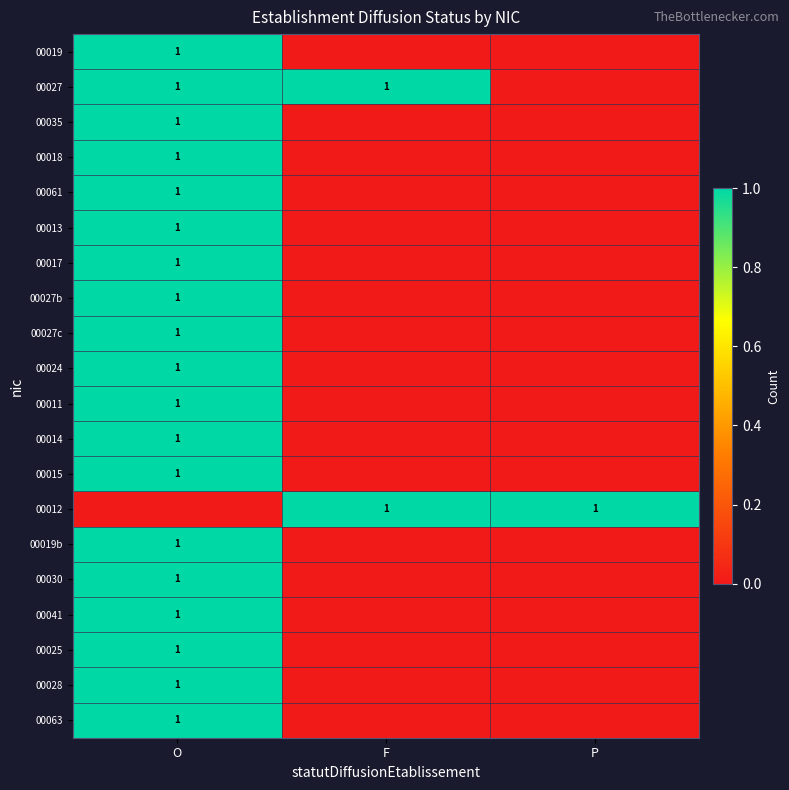

True or false: 00027 has a value of 1 at F.

True